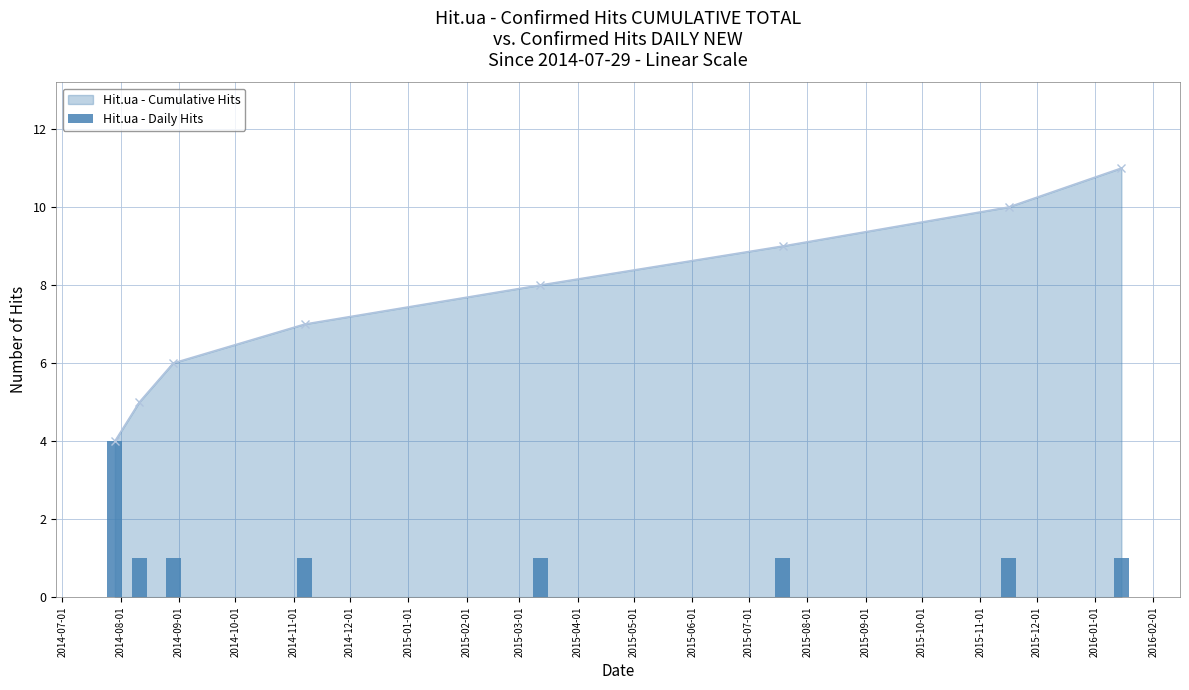

True or false: Hit.ua - Cumulative Hits has more than 2 points higher than both neighbors.

False